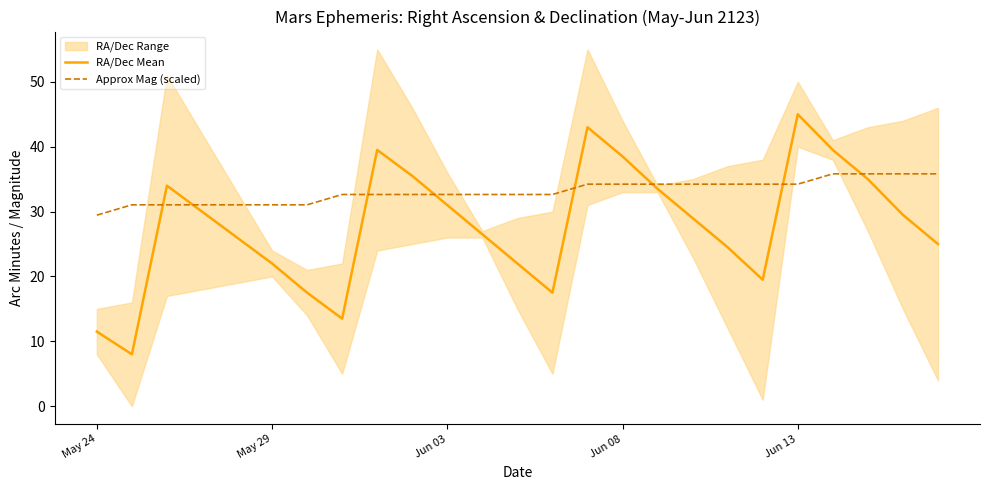

How many times do Approx Mag (scaled) and RA/Dec Mean cross each other?

8